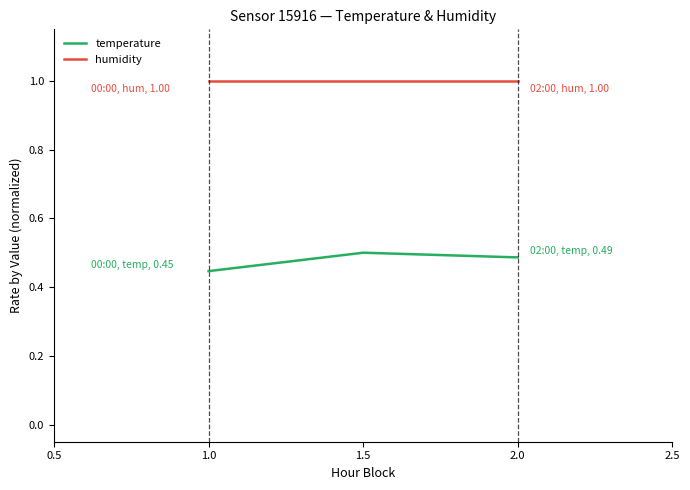

What is the sum of all temperature values?

1.4